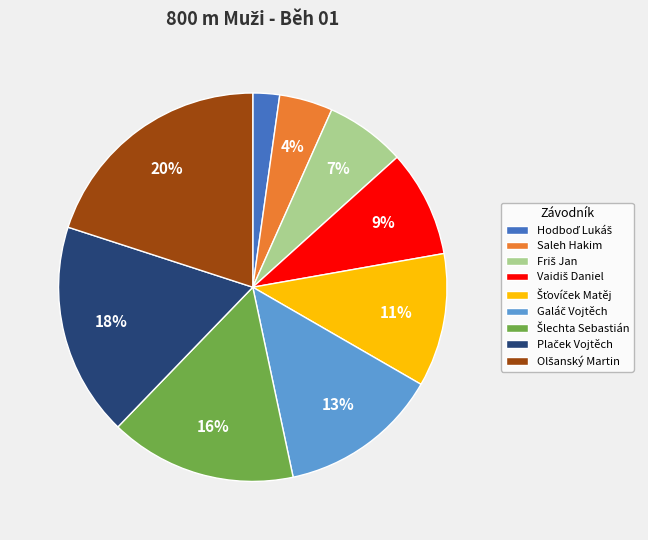

Is there a majority slice in this chart?

No